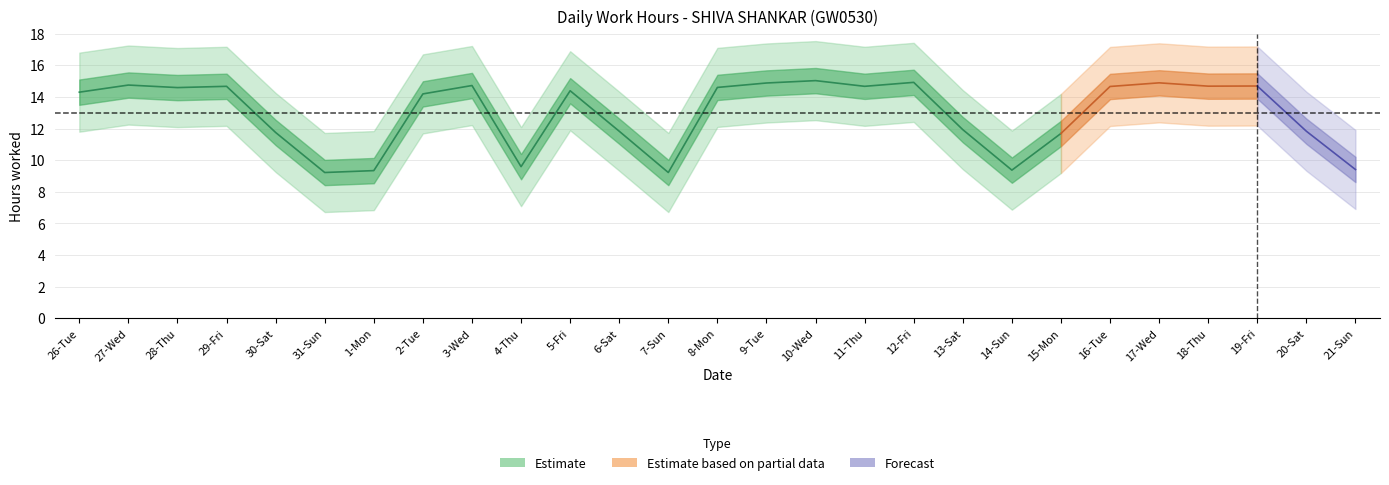

Is this an area chart (filled region under the line)?

No